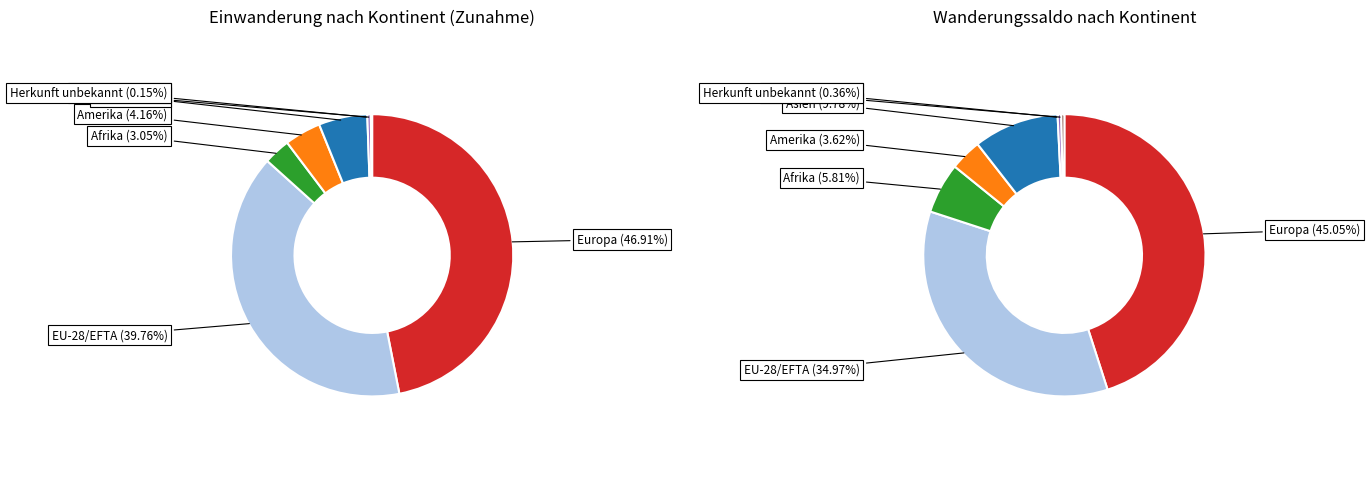

To the nearest percent, what is the combined percentage of Herkunft unbekannt and EU-28/EFTA?

40%